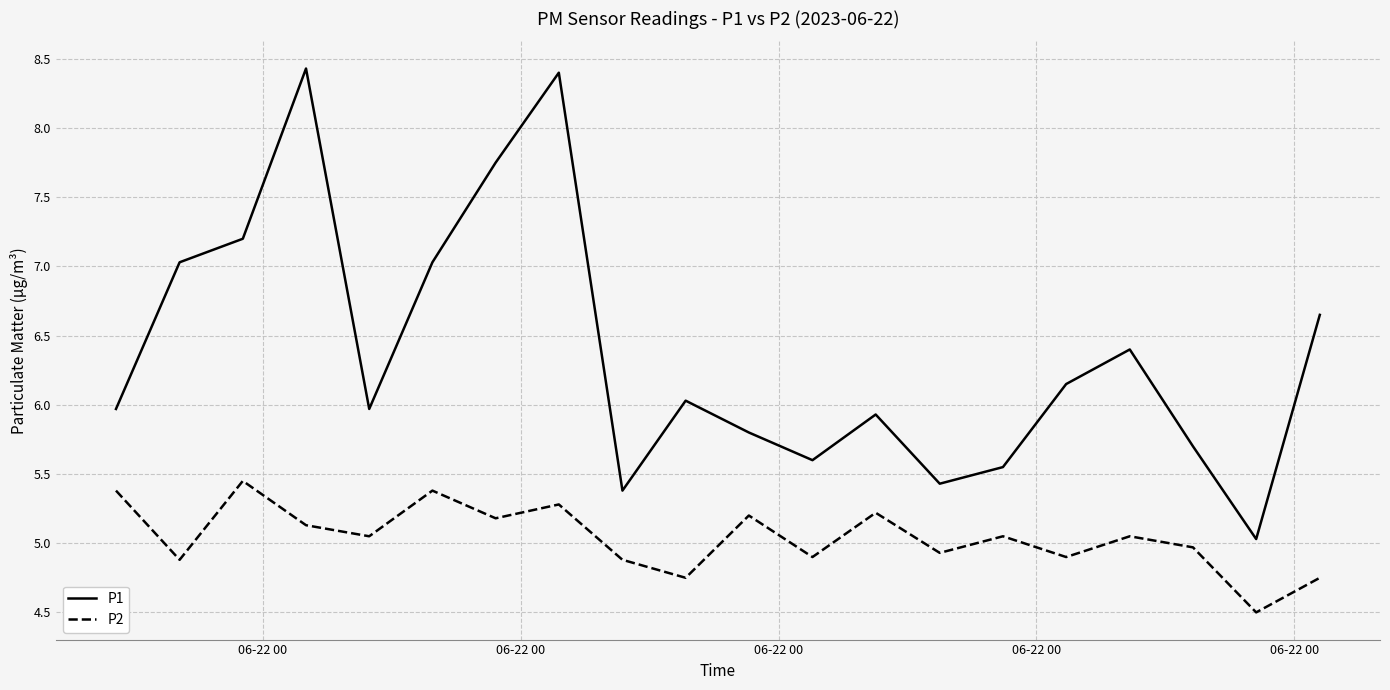

What is the minimum value for P2?

4.5